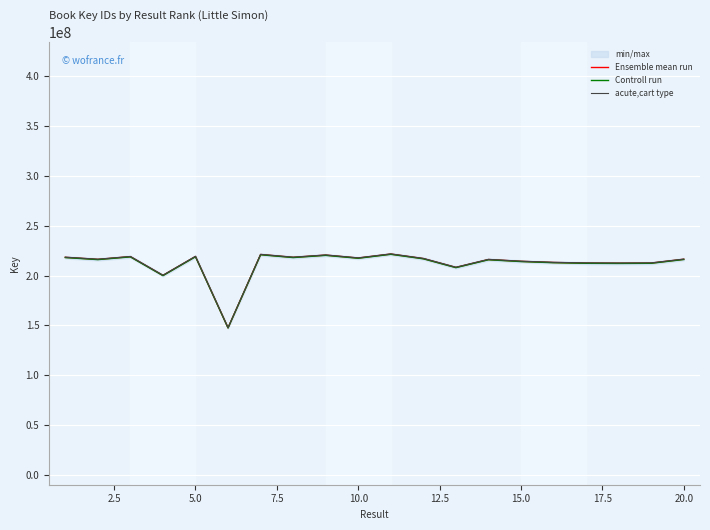

What is the minimum value for acute,cart type?

147693058.5